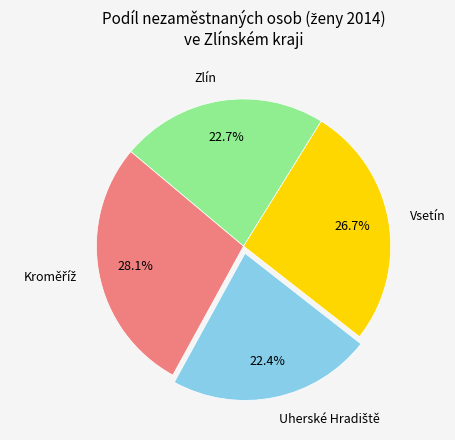

What is the total percentage of Vsetín and Zlín?

49.4%